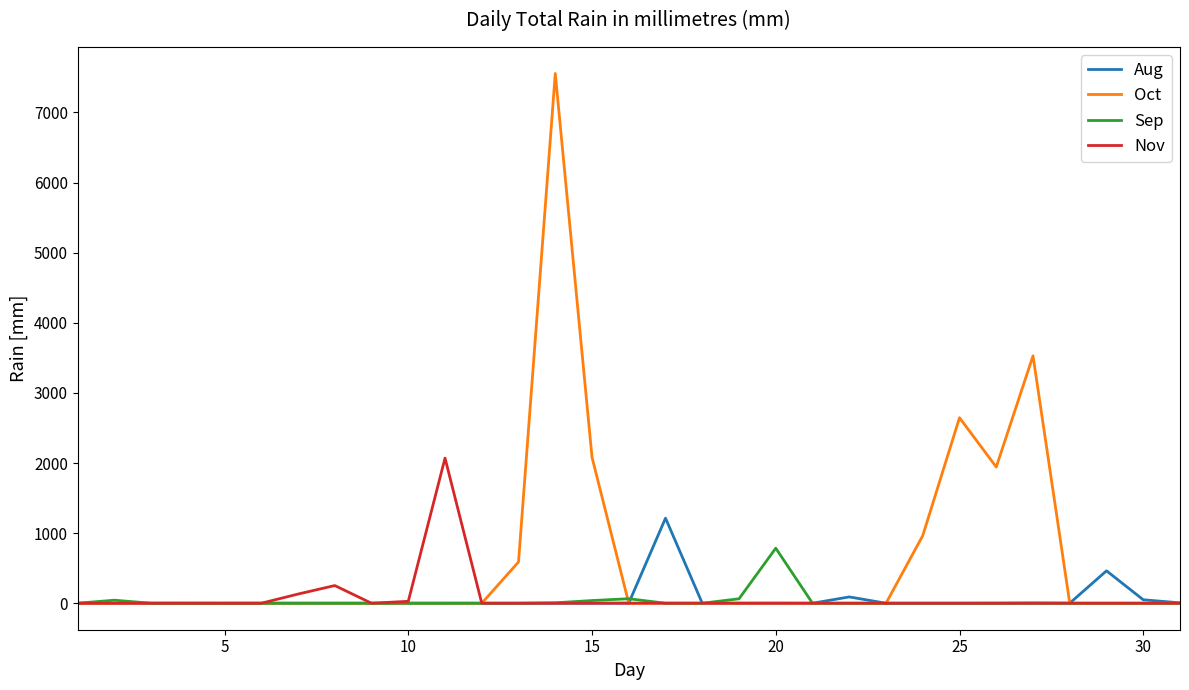

What is the difference between the maximum and minimum values in the Aug series?

1213.6